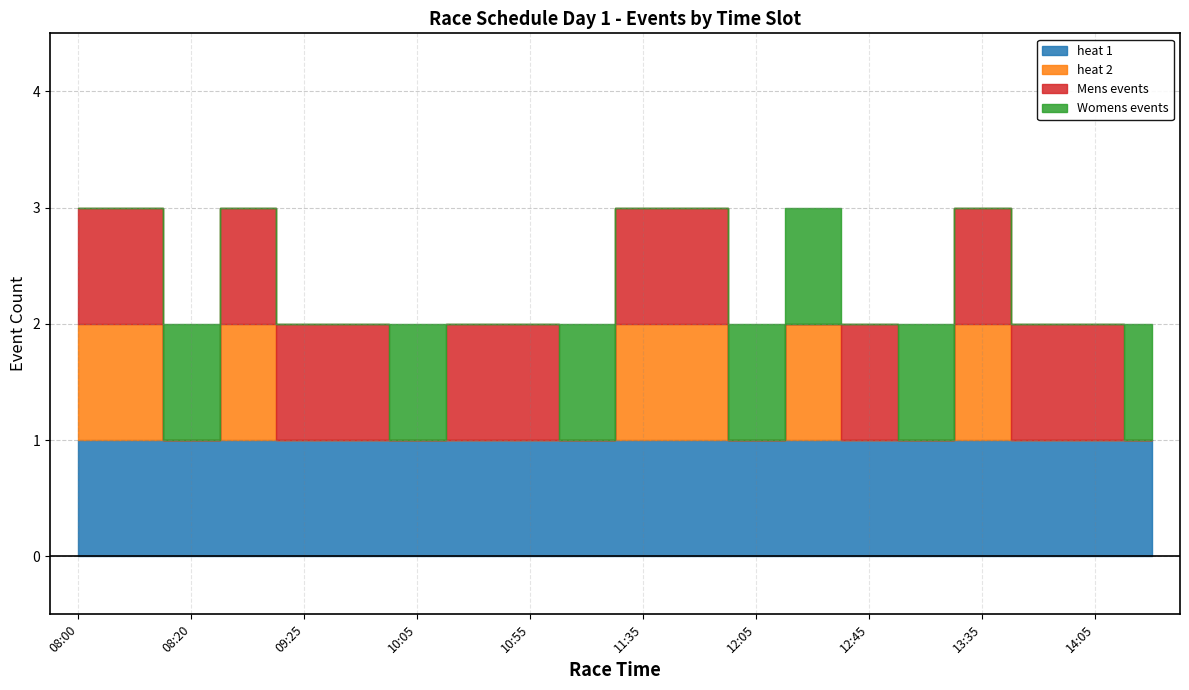

At which category is the sum across all series the highest?

08:00